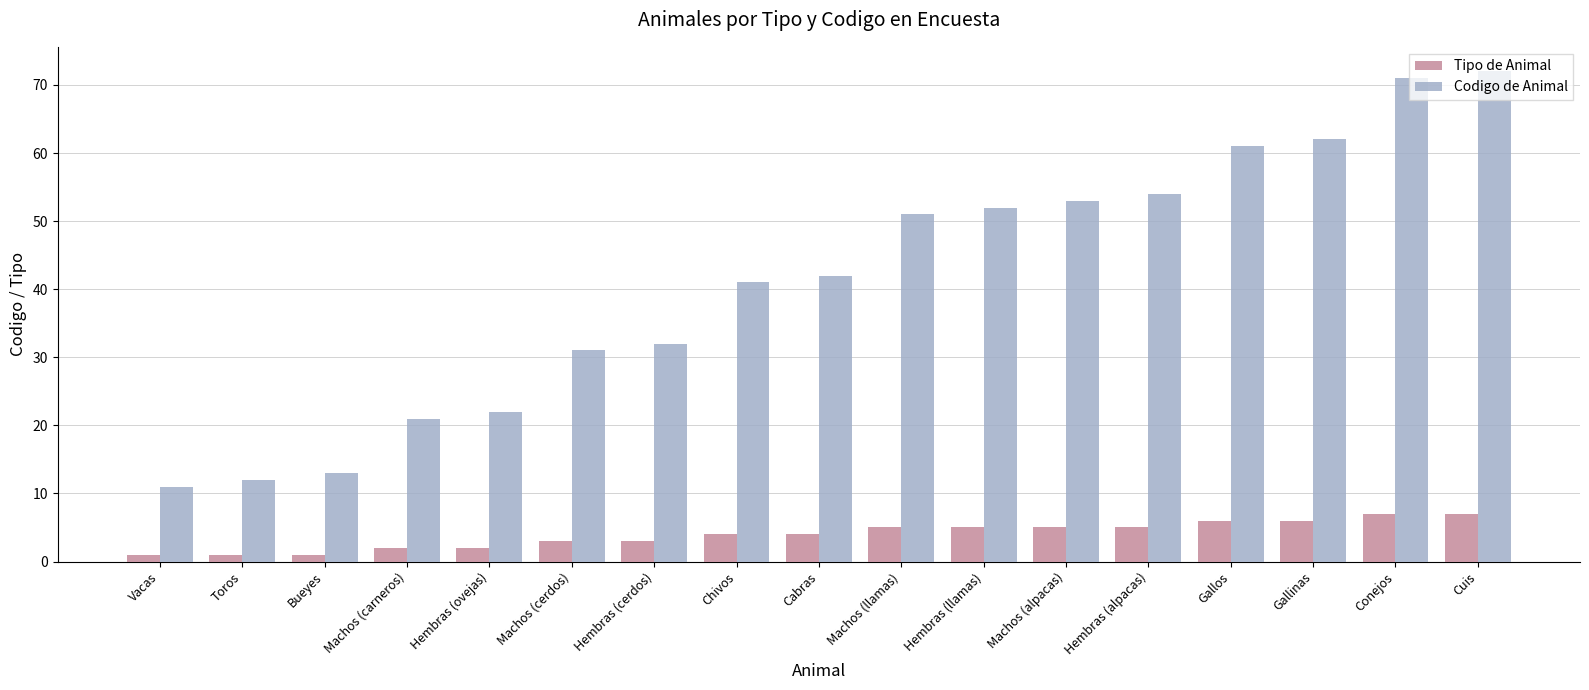

What are all the series names shown in the legend?

Tipo de Animal, Codigo de Animal